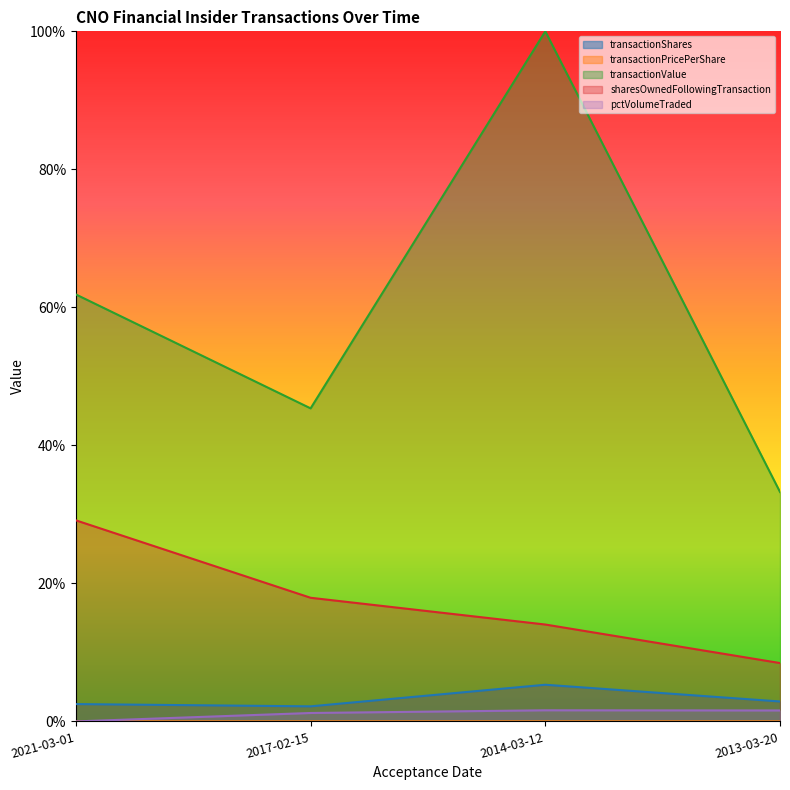

What is the average value of the transactionValue series?

0.6